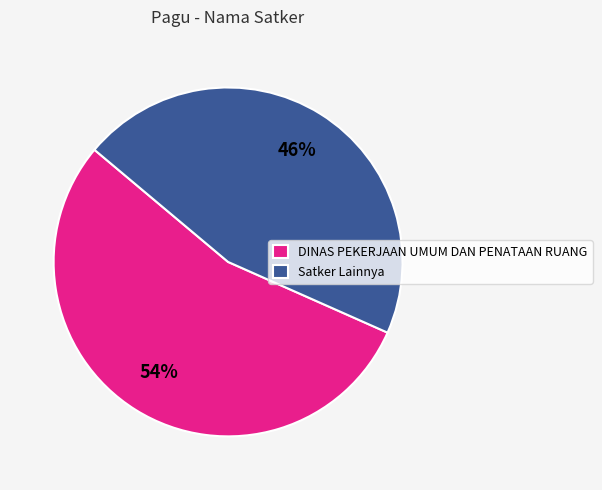

The Satker Lainnya slice represents 46% of the pie. True or false?

True